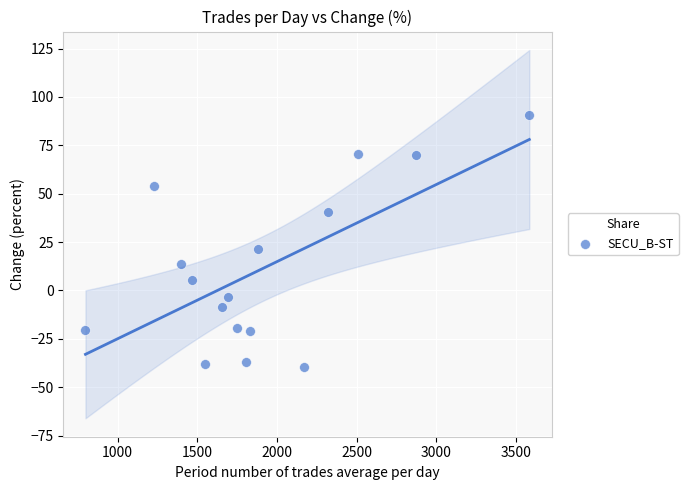

What Y value in the scatter plot is closest to 25?

21.2